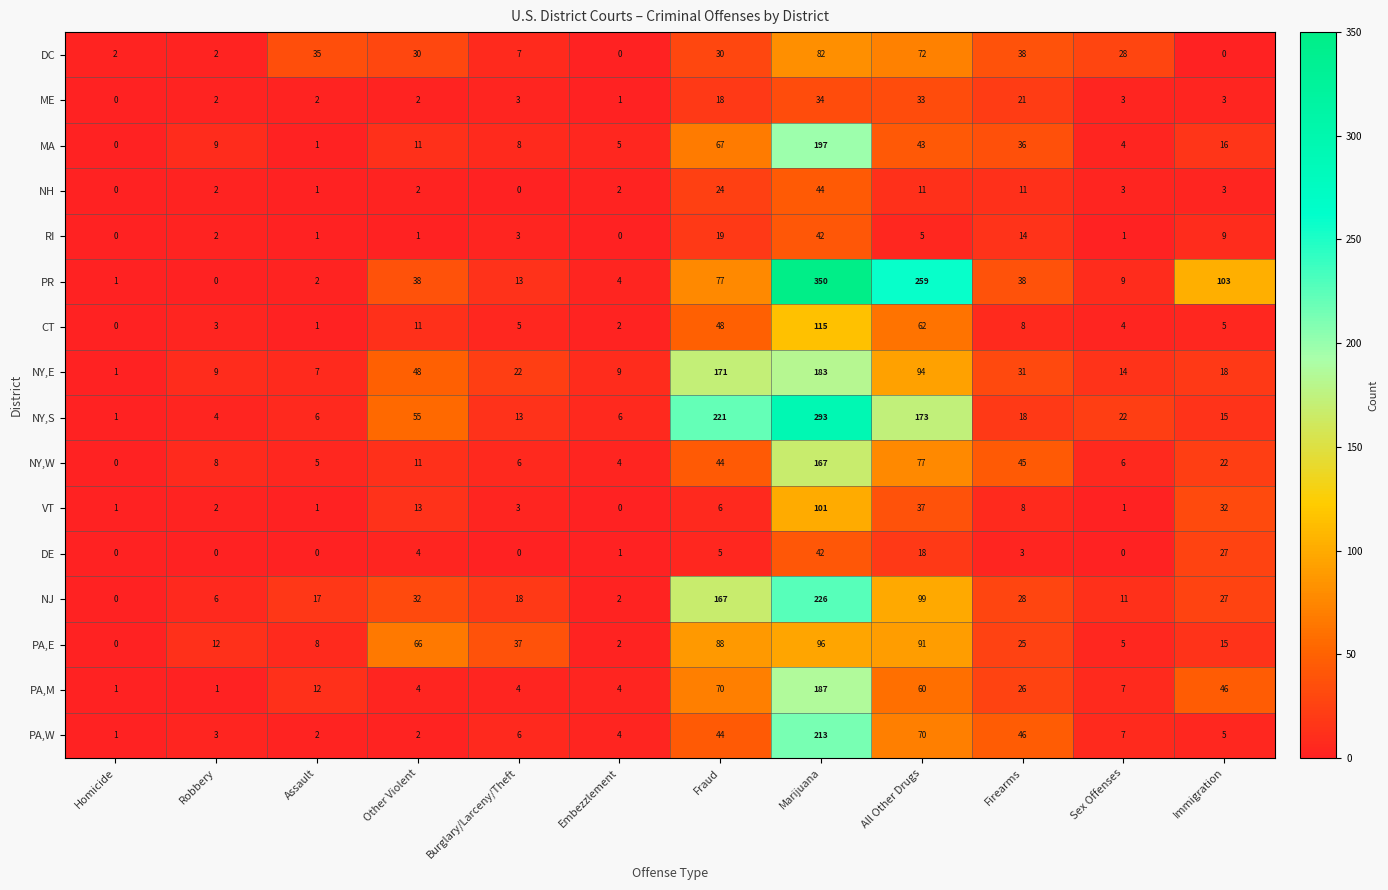

Where is MA nearest to the value 98?

Fraud